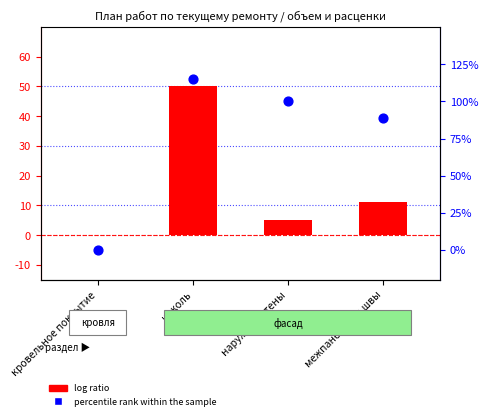

Which series reaches the minimum Y coordinate?

log ratio